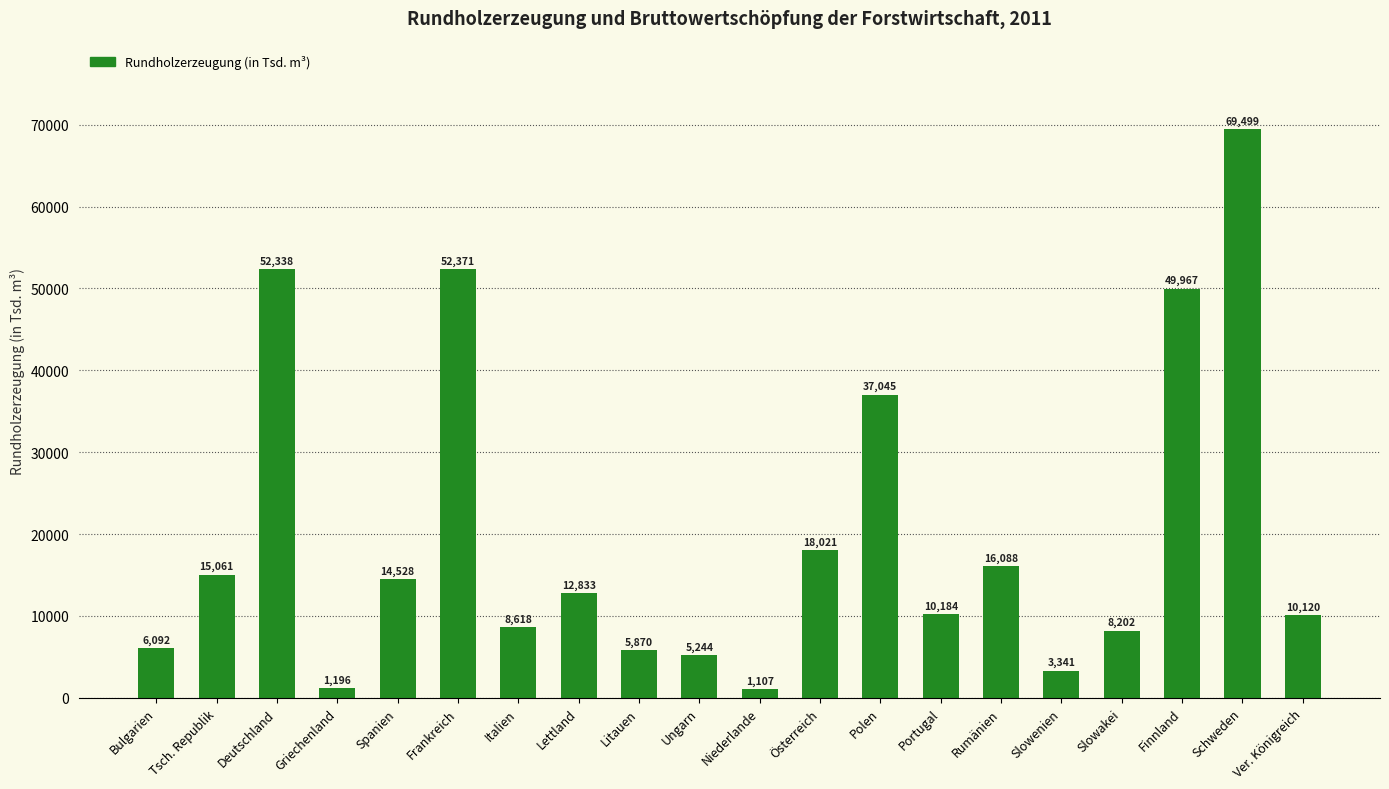

Rank the categories by value from lowest to highest.

Niederlande, Griechenland, Slowenien, Ungarn, Litauen, Bulgarien, Slowakei, Italien, Ver. Königreich, Portugal, Lettland, Spanien, Tsch. Republik, Rumänien, Österreich, Polen, Finnland, Deutschland, Frankreich, Schweden